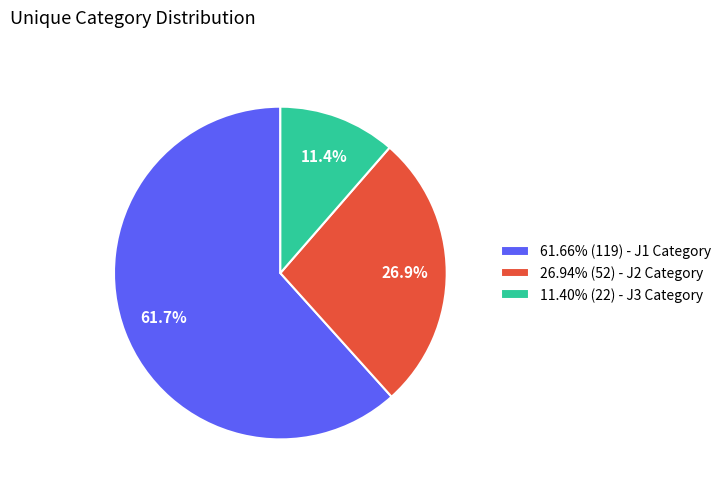

To the nearest percent, what is the average slice percentage?

33%